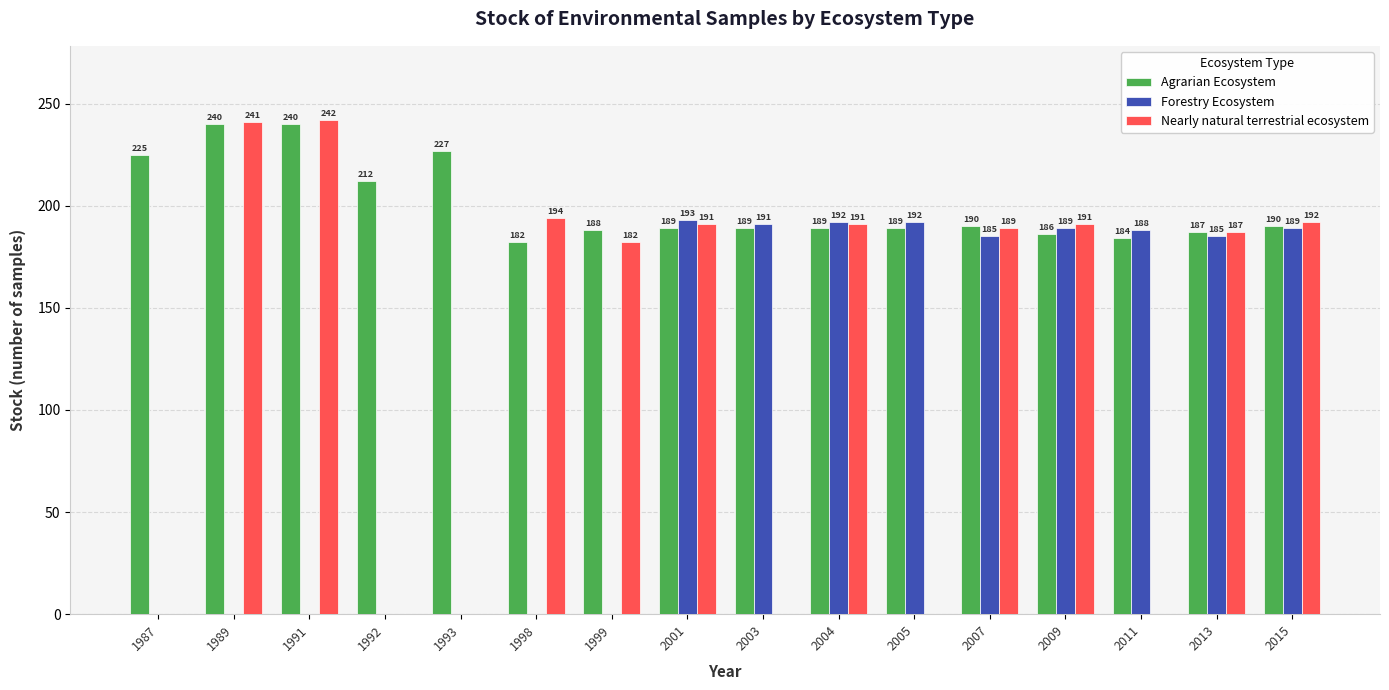

Reading left to right, list all the values displayed in this chart.

Agrarian Ecosystem: 225	240	240	212	227	182	188	189	189	189	189	190	186	184	187	190
Forestry Ecosystem: 0	0	0	0	0	0	0	193	191	192	192	185	189	188	185	189
Nearly natural terrestrial ecosystem: 0	241	242	0	0	194	182	191	0	191	0	189	191	0	187	192